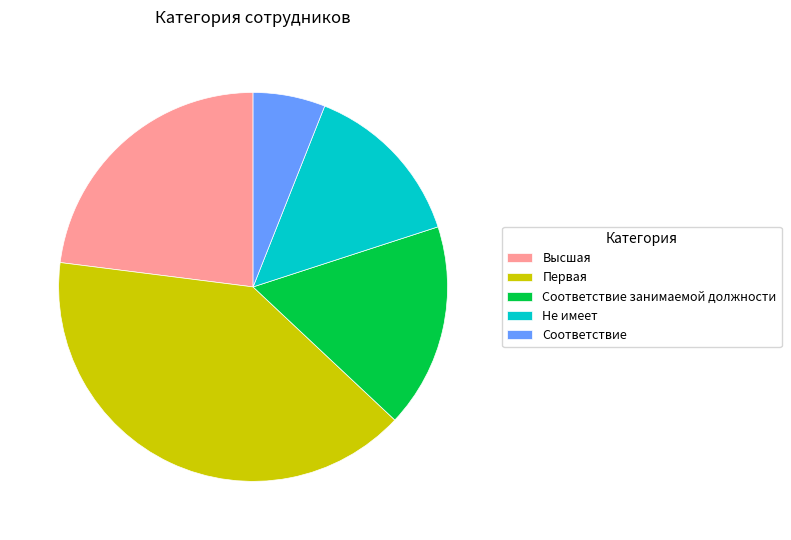

Is the sum of Первая and Не имеет greater than half?

Yes